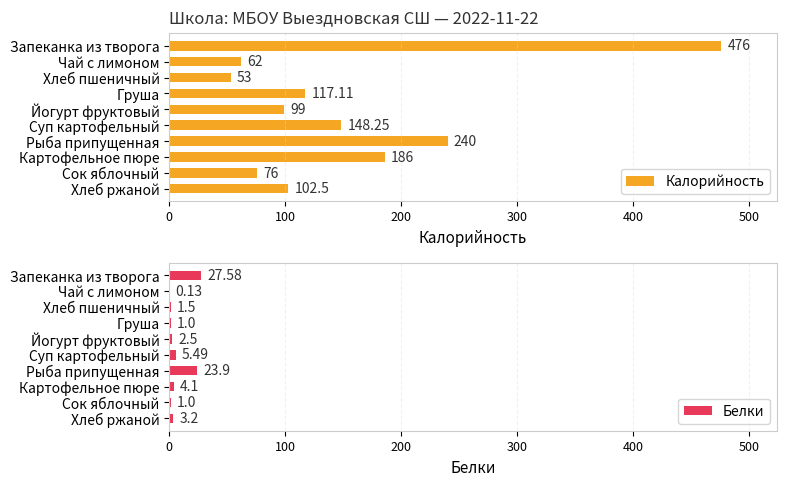

Rank the series by their maximum value, from highest to lowest.

Калорийность, Белки